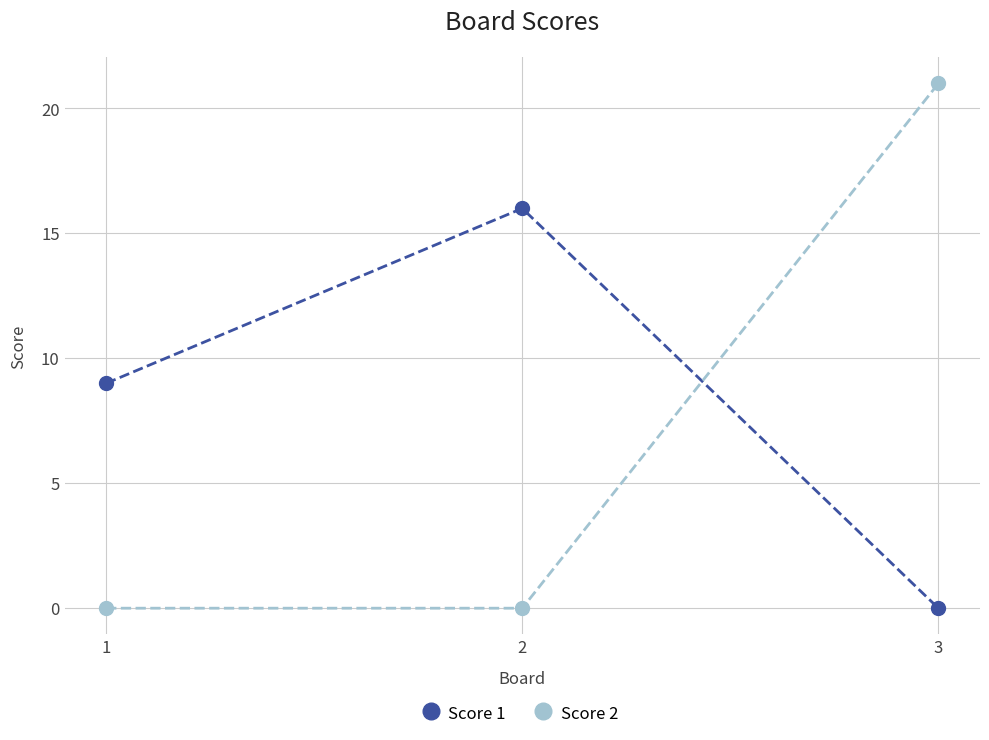

How many Score 2 values are between 0 and 21?

3